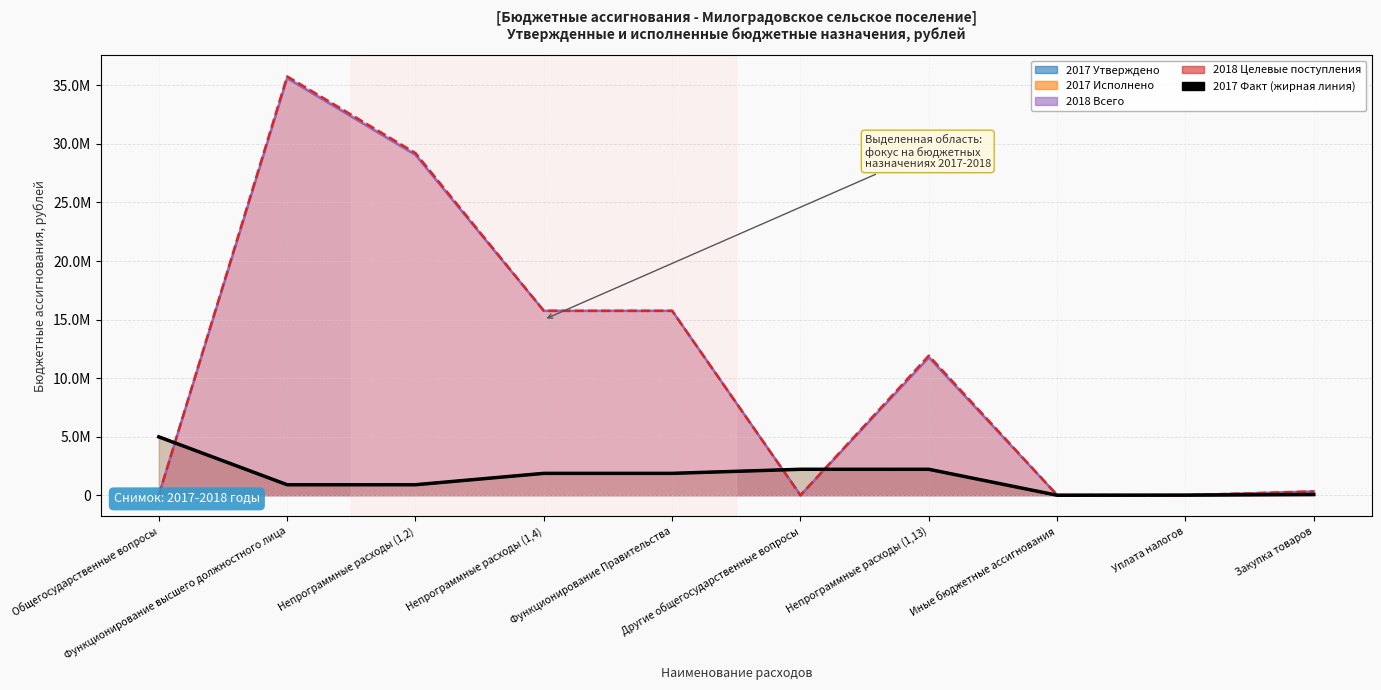

At which label is 2018 Всего closest to 17804881?

Непрограммные расходы (1,4)